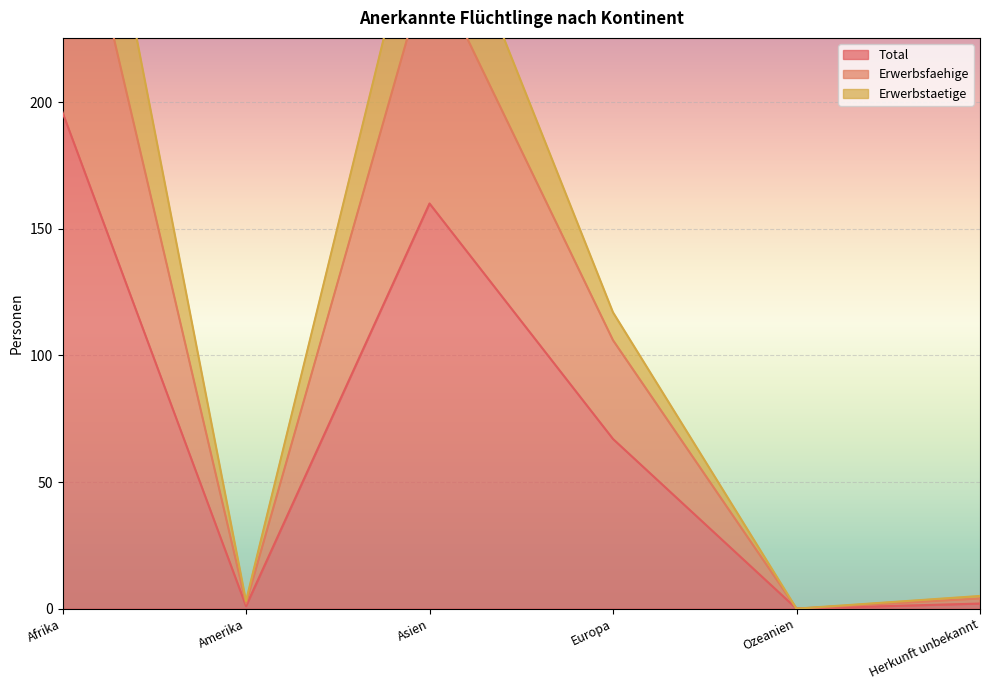

Where is Erwerbstaetige nearest to the value 188?

Europa